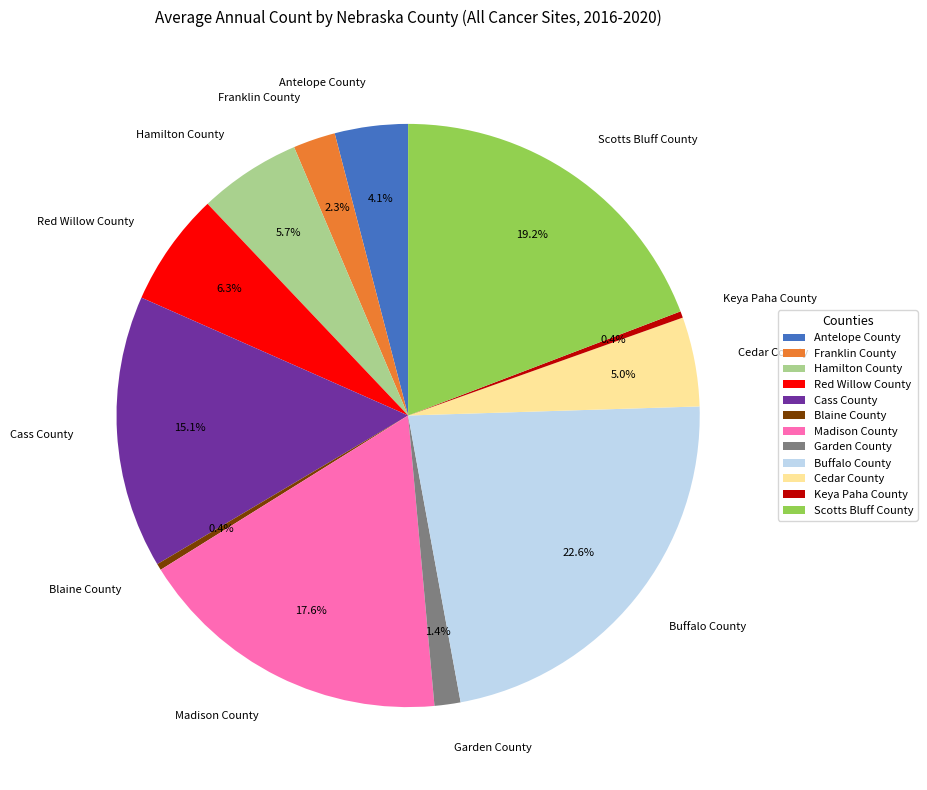

How many slices are in this pie chart?

12